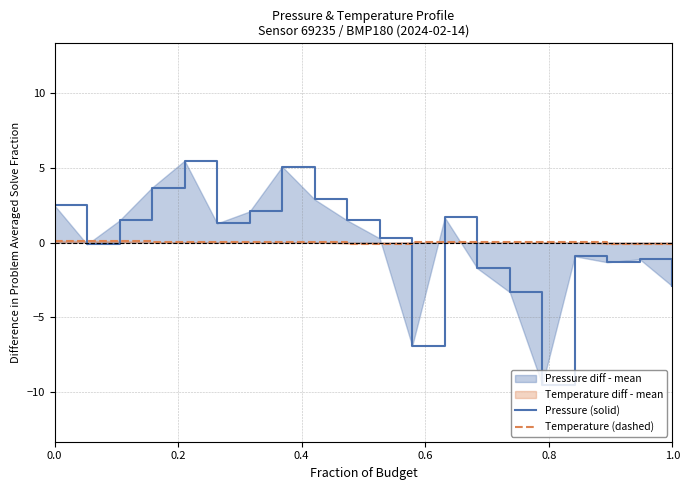

What is the minimum value shown in the chart?

-9.5